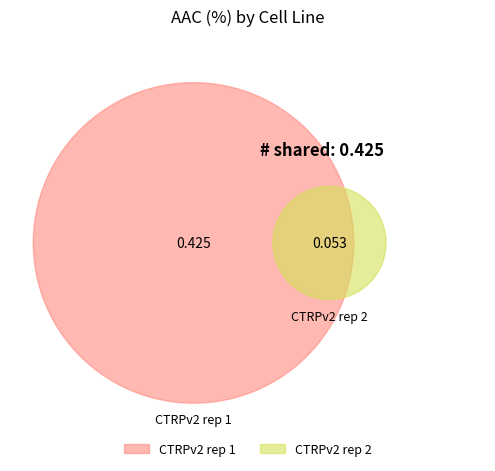

To the nearest percent, what is the average slice percentage?

50%